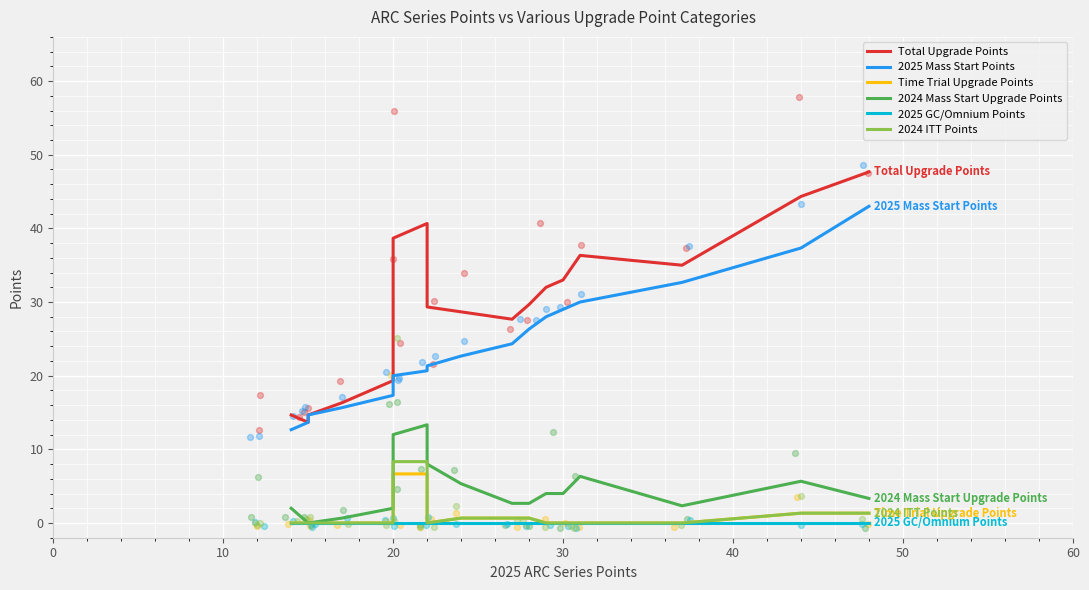

What are all the series names shown in the legend?

Total Upgrade Points, 2025 Mass Start Points, Time Trial Upgrade Points, 2024 Mass Start Upgrade Points, 2025 GC/Omnium Points, 2024 ITT Points